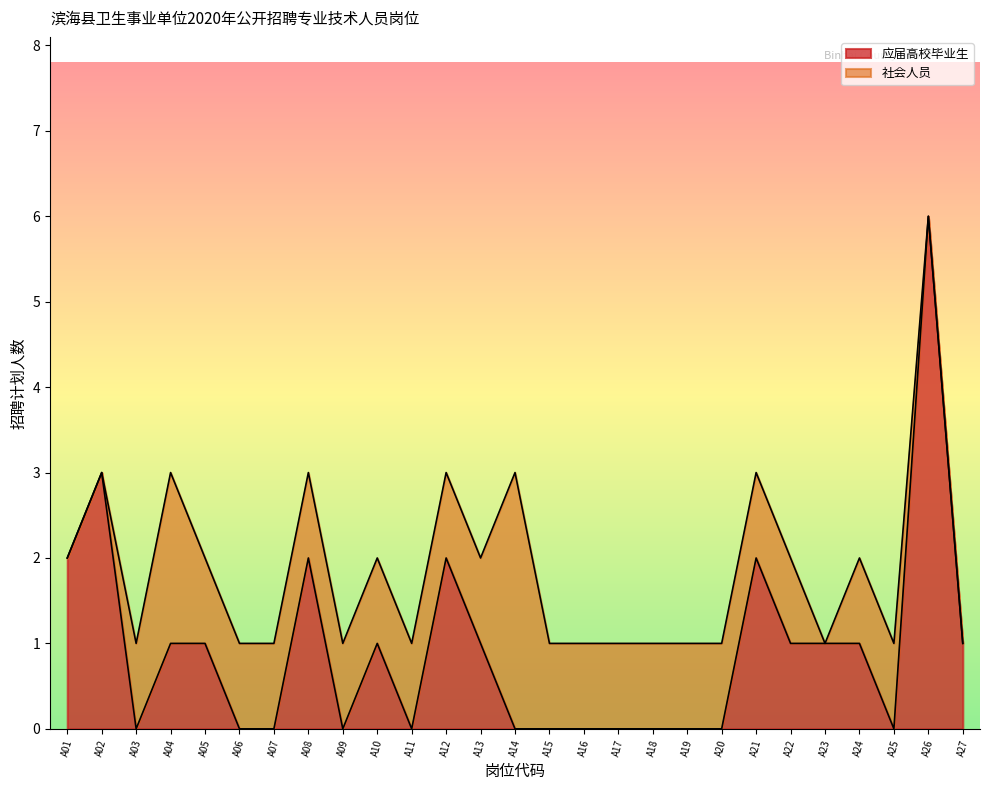

What is the value of the 12th point from the left?

2